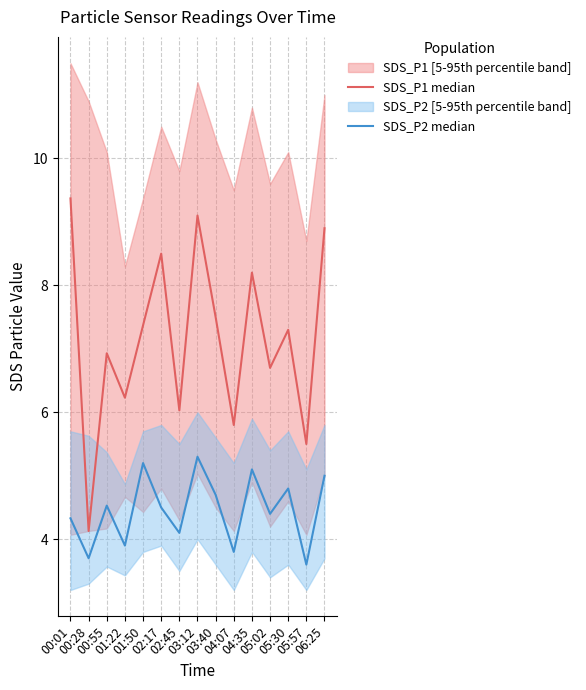

At which category is the sum across all series the highest?

03:12